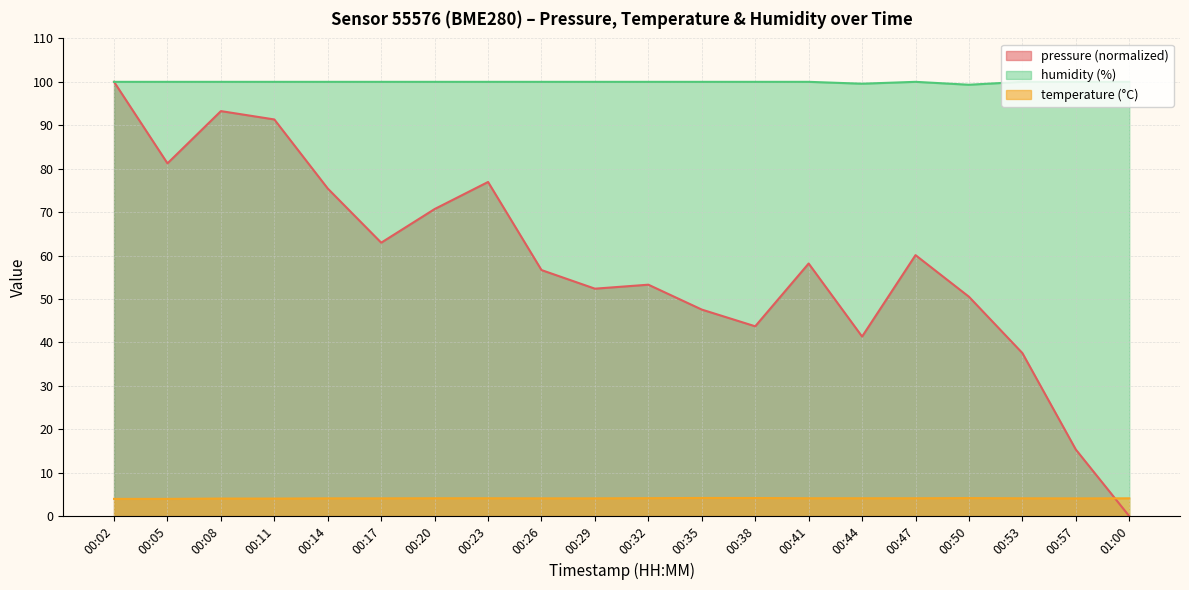

What is the value of the humidity point at the 7th from the left?

100.0